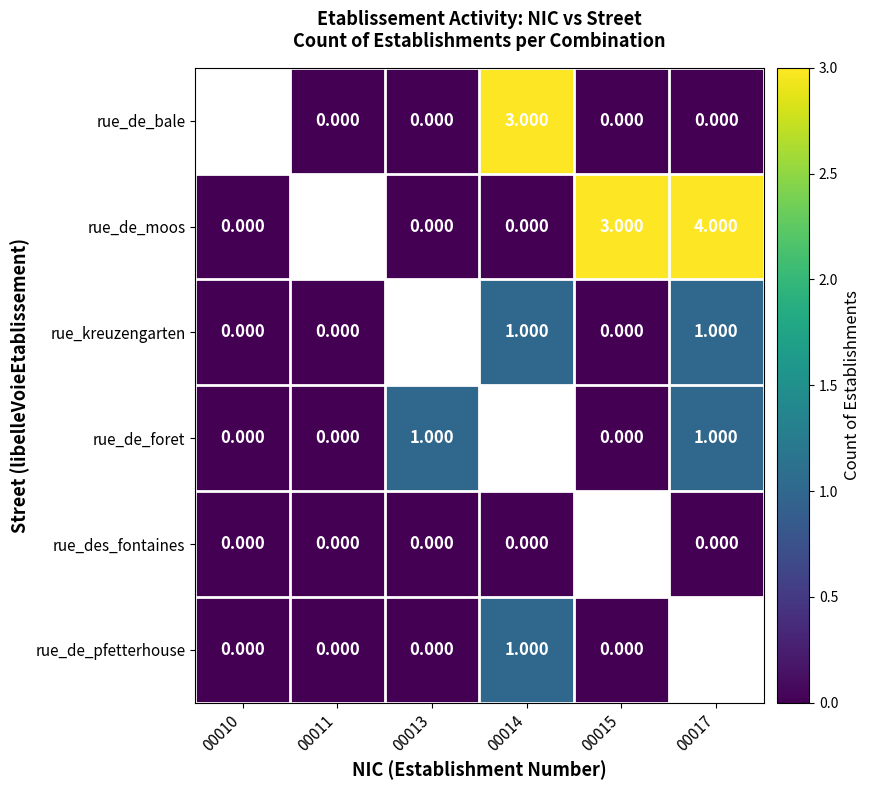

Is the value of rue_de_foret at 00017 greater than the value of rue_de_moos at 00014?

Yes